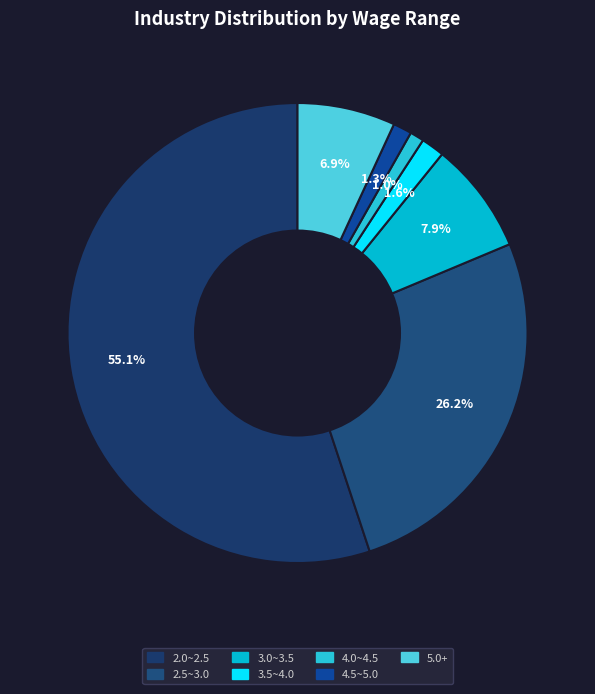

To the nearest percent, what is the combined percentage of 2.0~2.5 and 3.5~4.0?

57%